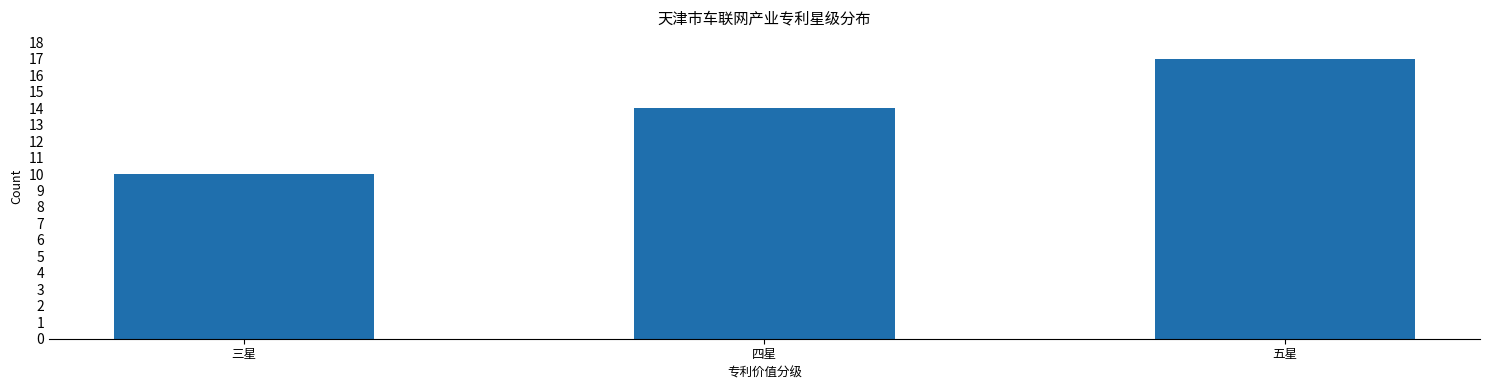

Are the bars grouped side by side (vs. stacked)?

No